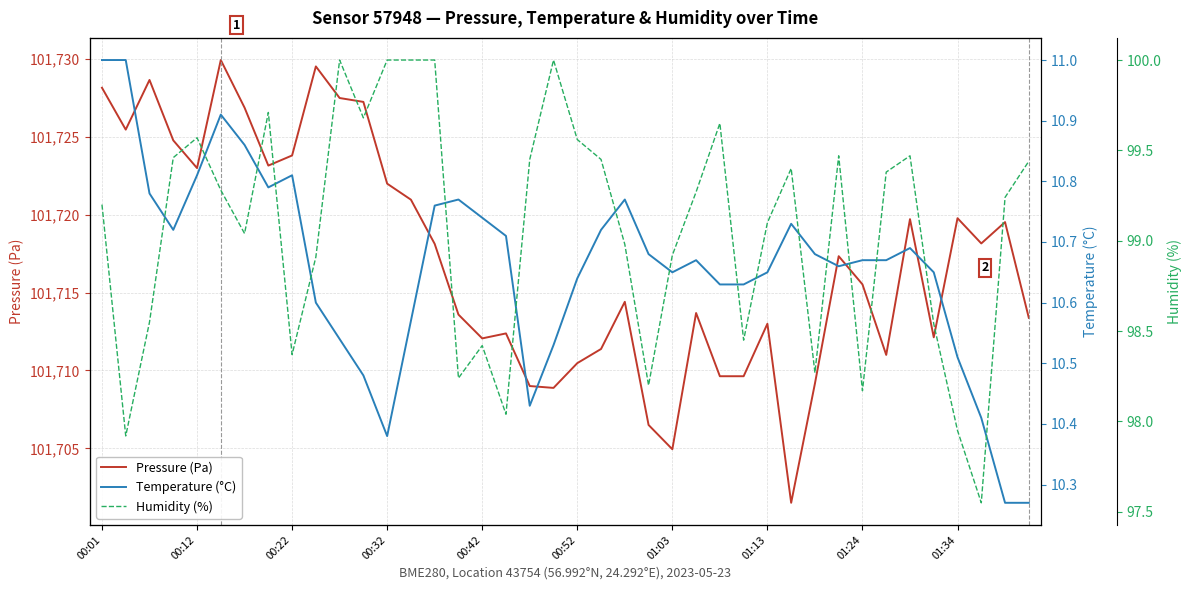

Where does the Pressure (Pa) series first go above 101717?

00:01